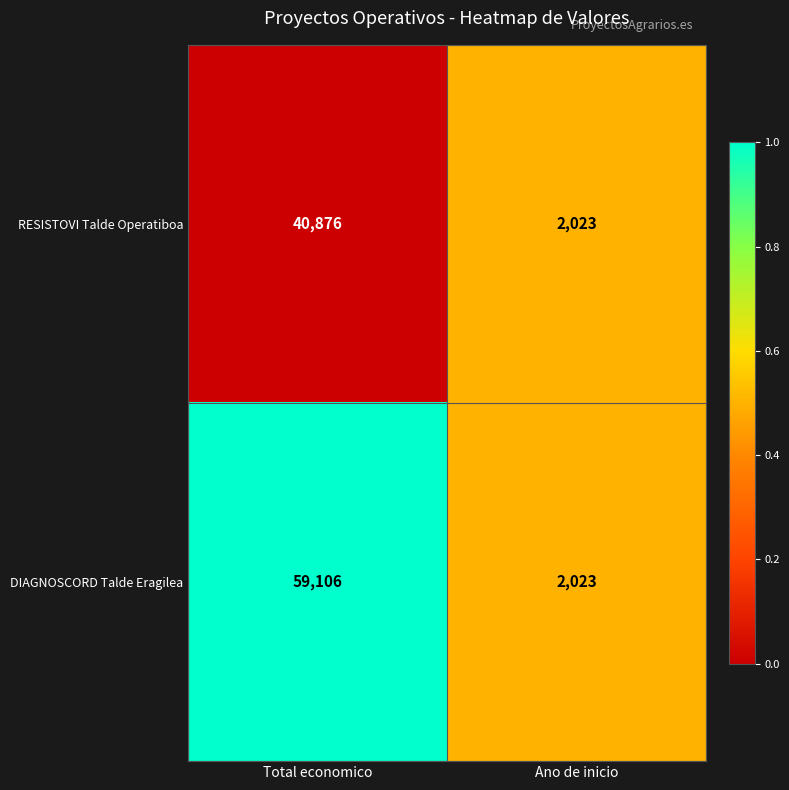

The DIAGNOSCORD Talde Eragilea series shows 18201 at Total economico. True or false?

False